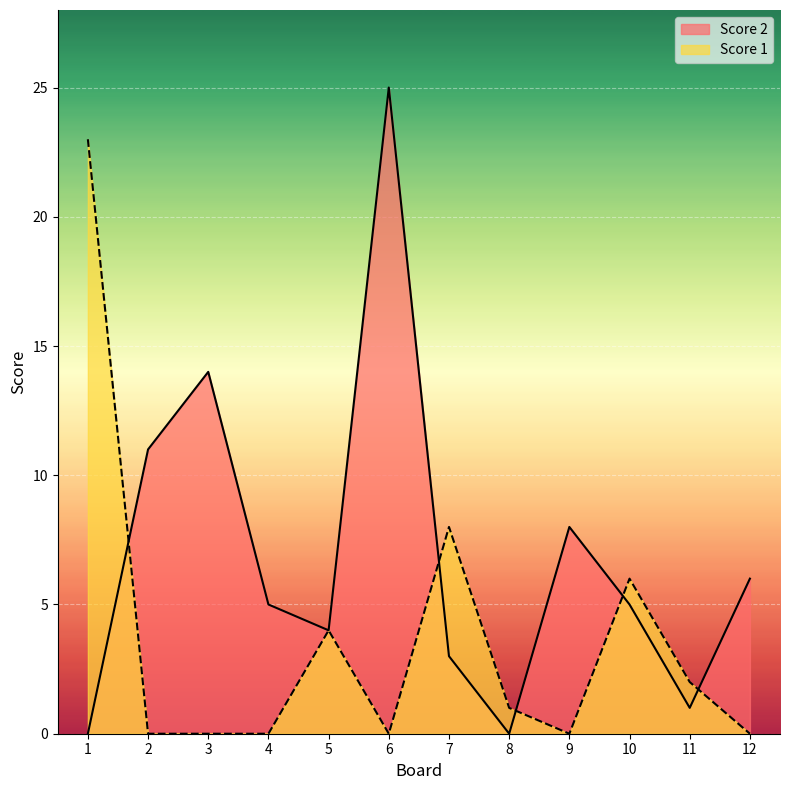

What is the spread (max minus min) of values at 9?

8